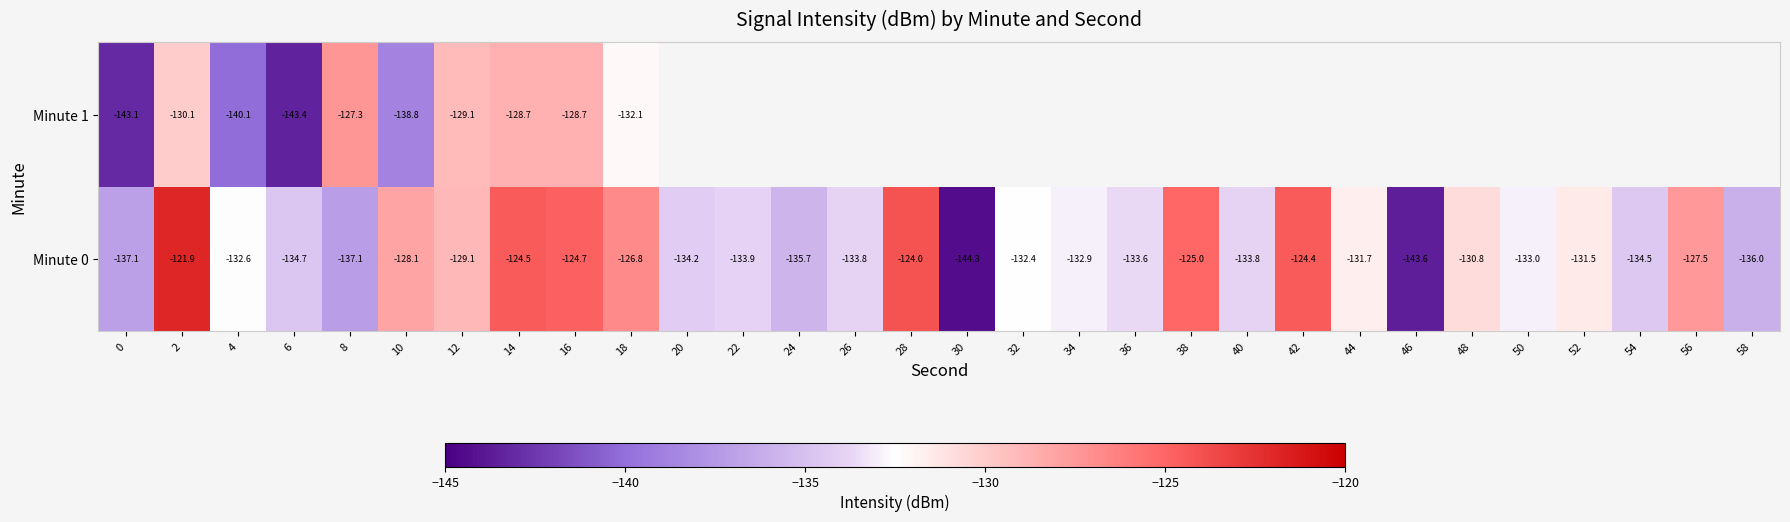

What is the sum of all Minute 0 values?

-3953.2